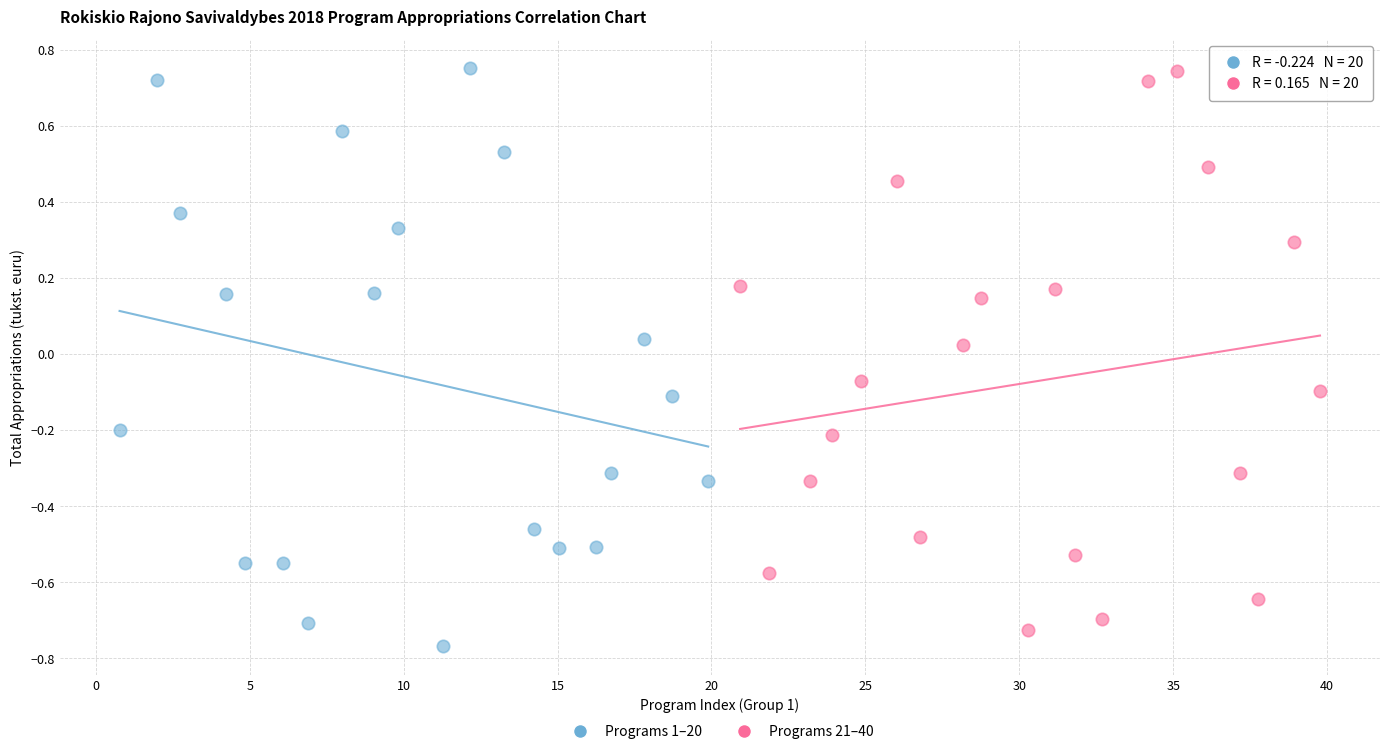

What are all the series names shown in the legend?

Programs 1–20, Programs 21–40